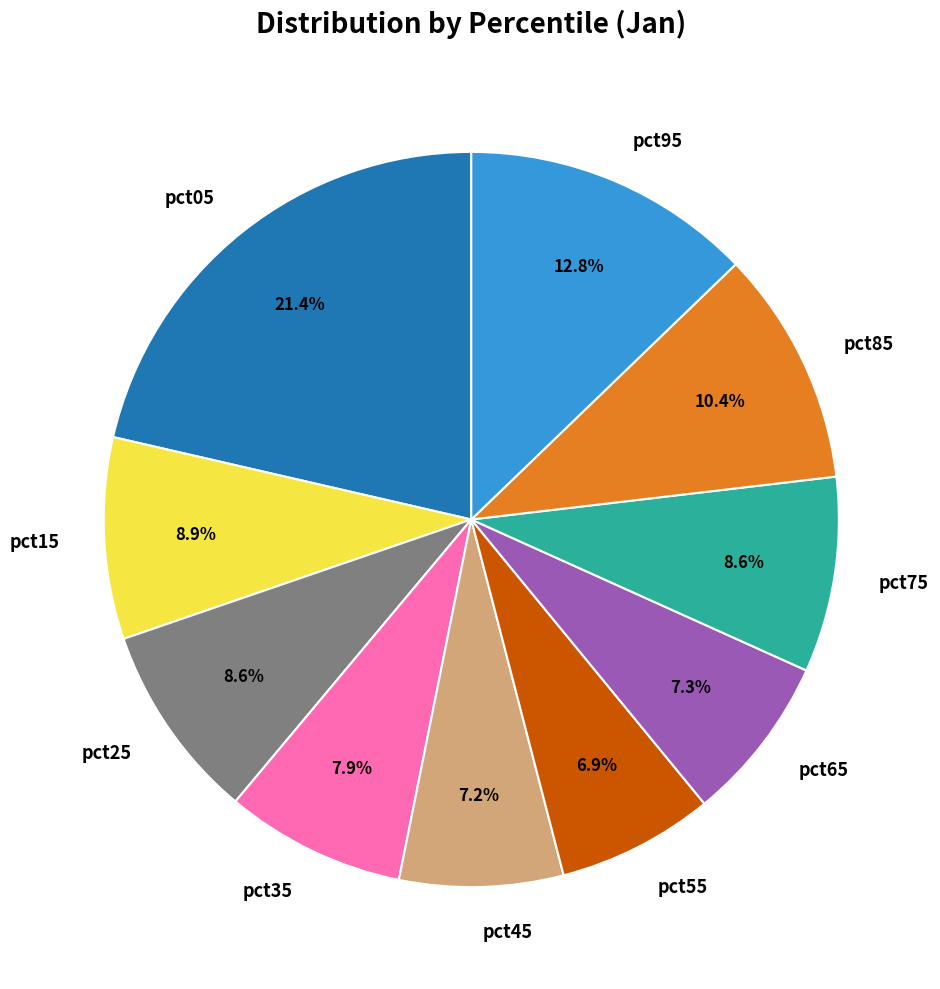

Is the sum of pct45 and pct05 greater than half?

No